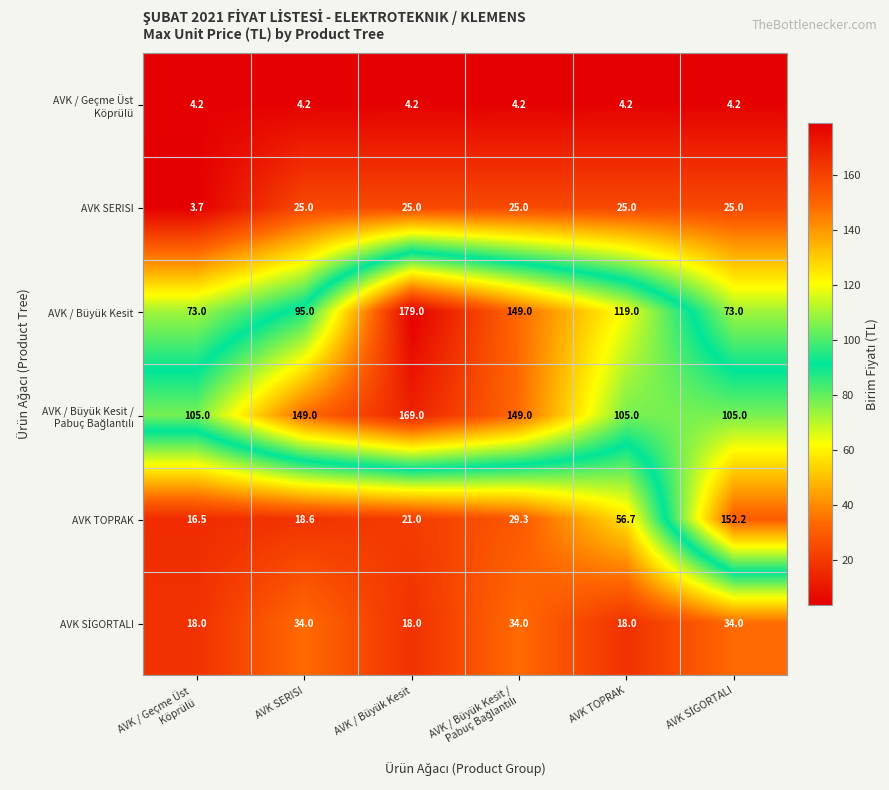

How many series are shown in this chart?

6